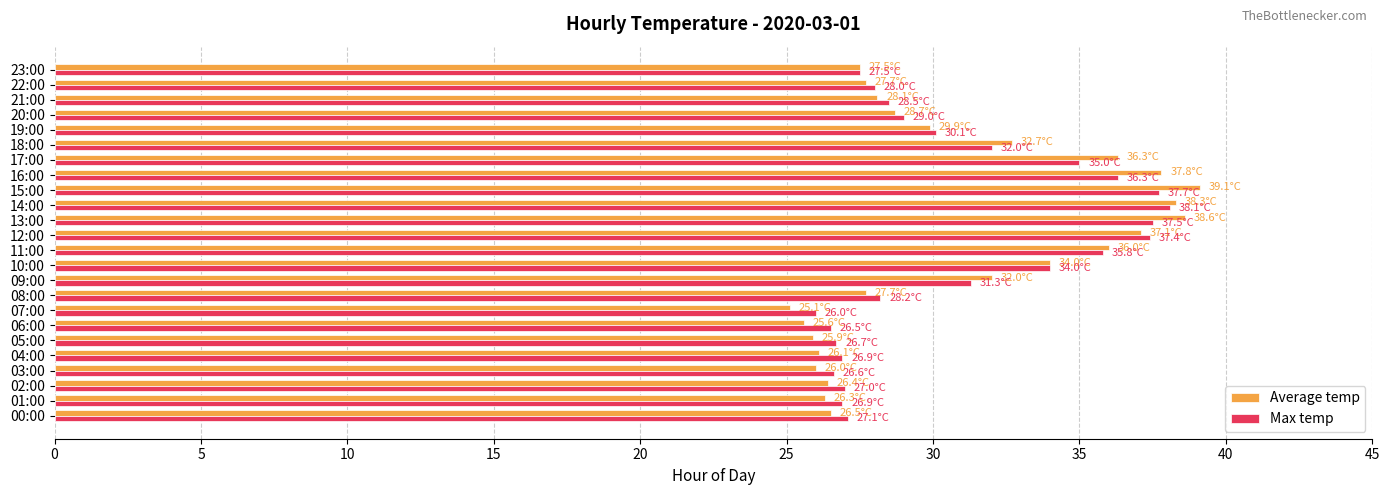

Is the value of Max temp at 13:00 greater than the value of Average temp at 21:00?

Yes